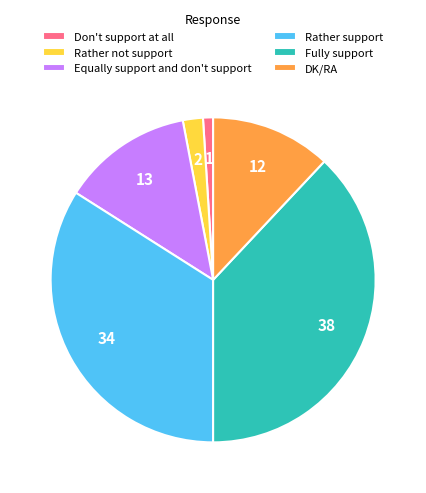

What is the largest slice in the pie chart?

Fully support